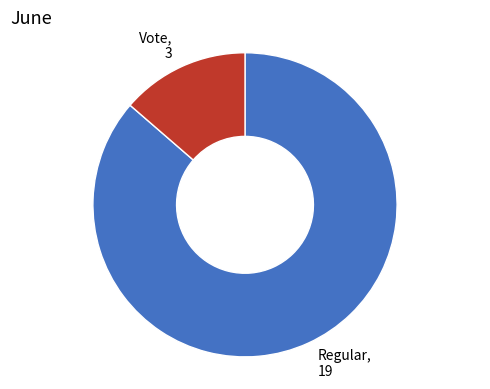

Which slice is the largest?

Regular